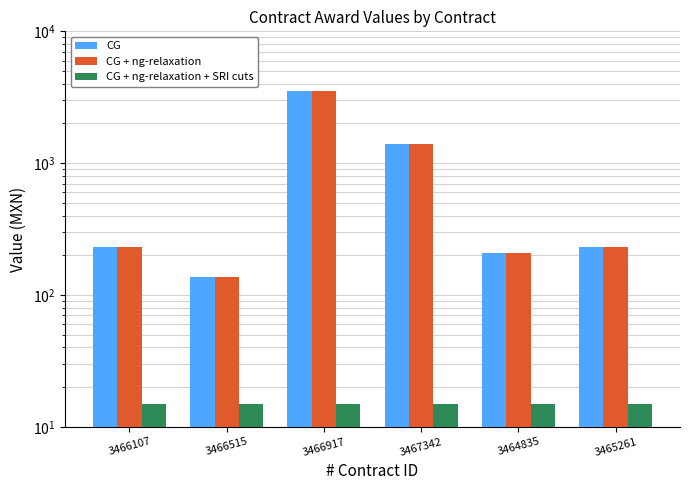

What is the label of the 4th bar from the left?

3467342